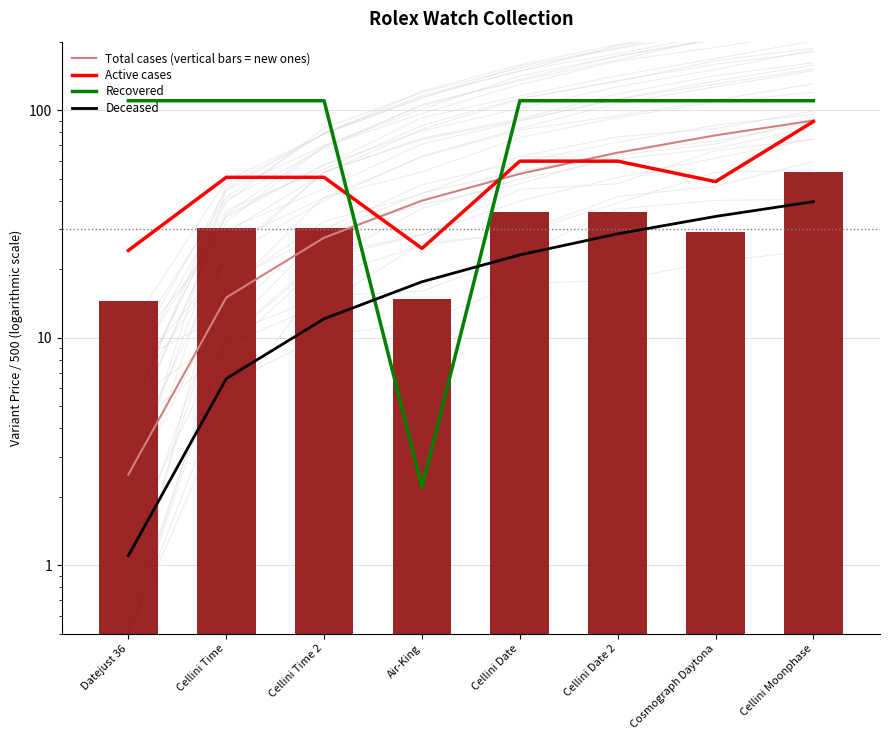

Where is Total cases (vertical bars = new ones) nearest to the value 46?

Air-King